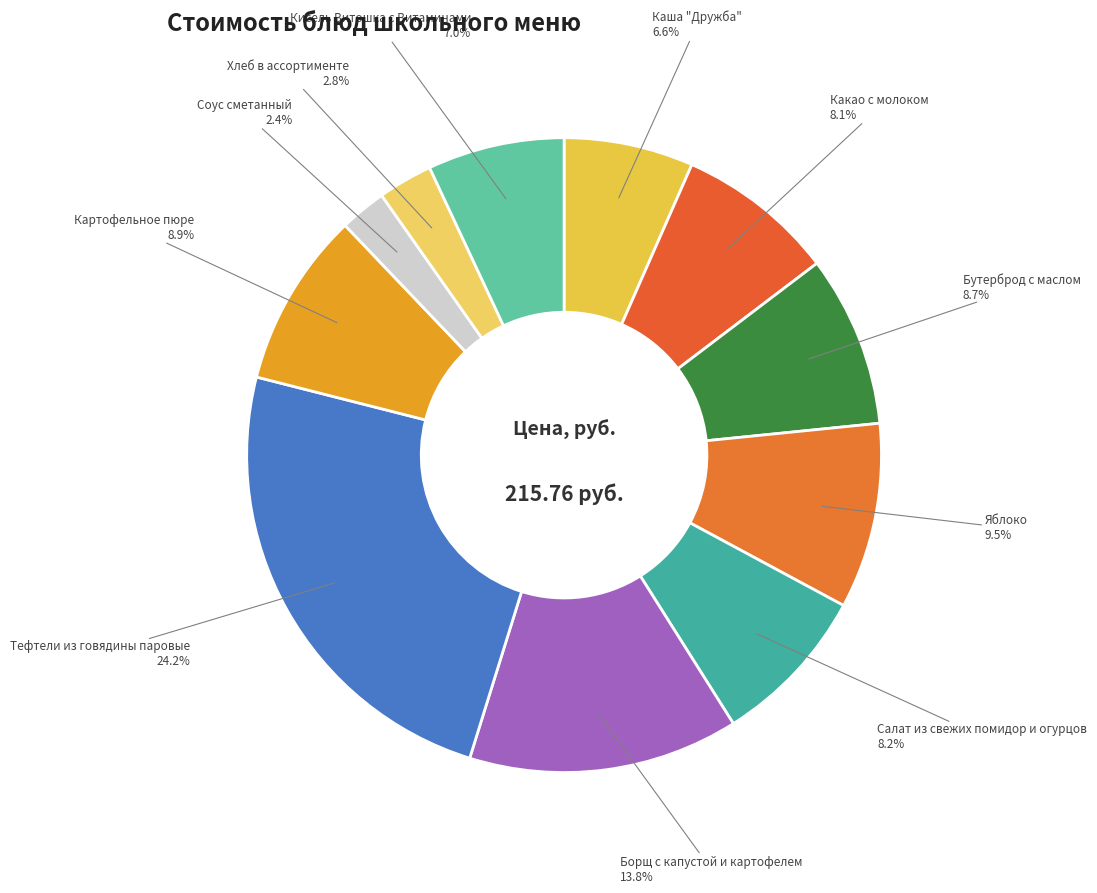

To the nearest percent, what is the difference between the largest and smallest slice percentages?

22%